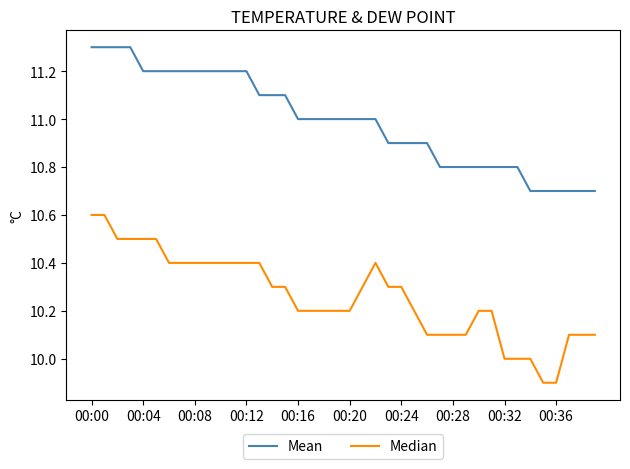

What is the smallest value displayed?

9.9